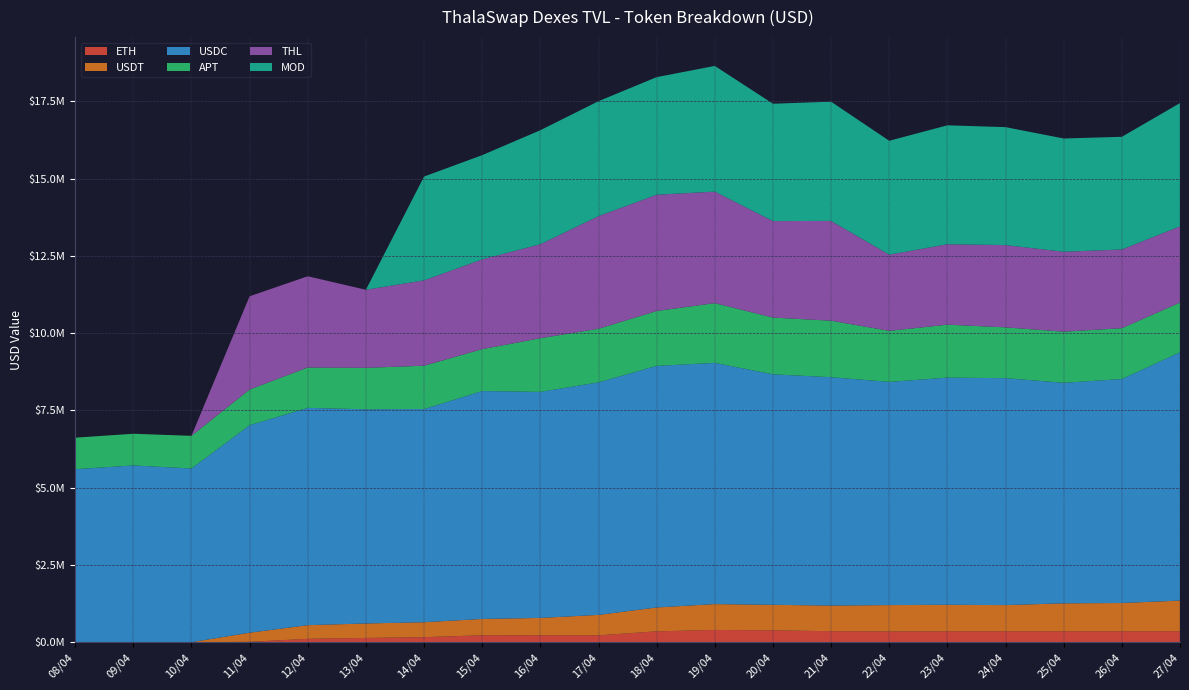

Reading left to right, what are all the values shown in this chart?

ETH: 1.4	1.4	1.4	10588.3	108434.8	136956.4	161301.4	223516.4	224089.3	221636.0	350336.7	396126.2	381958.2	356150.7	345949.9	350745.5	352361.7	350398.4	351986.3	356232.1
USDT: 225.1	293.0	272.0	296131.7	441677.4	468444.6	484293.8	528131.6	560772.7	661148.4	772791.8	836443.8	826770.6	828127.5	854429.0	858593.0	847602.4	907089.7	915723.8	989315.3
USDC: 5598067.3	5720080.7	5620789.3	6715087.7	7033457.4	6931293.4	6900008.8	7376253.9	7315647.7	7526466.8	7820036.8	7806792.2	7460432.7	7391422.4	7223834.0	7353689.1	7344419.5	7137818.5	7248793.0	8037124.7
APT: 1019742.6	1024779.3	1057037.0	1154691.0	1305944.4	1342179.7	1401600.9	1355785.9	1736430.0	1733687.3	1775393.7	1932806.4	1835700.9	1828599.2	1651076.8	1713217.7	1644248.2	1653895.7	1645129.6	1608156.2
THL: 0.0	0.0	0.0	3018136.7	2952814.3	2526604.5	2763548.7	2905060.4	3042379.8	3645662.2	3762758.1	3610298.6	3123495.7	3230226.3	2465787.4	2603123.3	2662469.1	2586449.3	2547751.4	2467317.5
MOD: 0.0	0.0	0.0	0.0	0.0	0.0	3359063.9	3374024.5	3690152.5	3720530.4	3806392.1	4068087.4	3798916.4	3858119.2	3686127.2	3849100.1	3818094.9	3665733.9	3646973.2	3990538.9